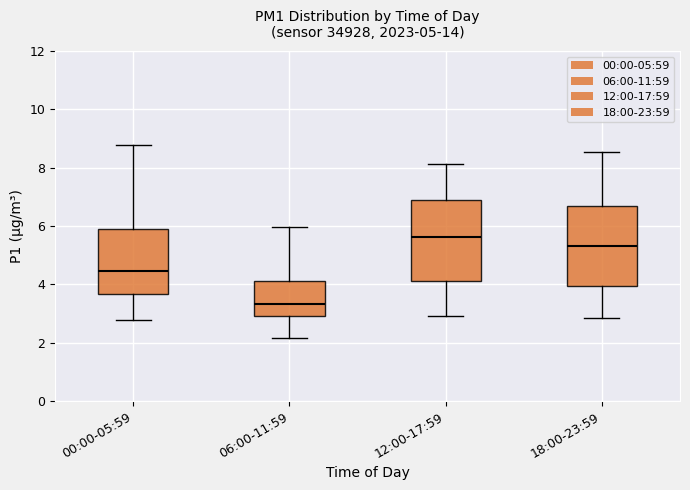

Which box's median line is the lowest?

06:00-11:59